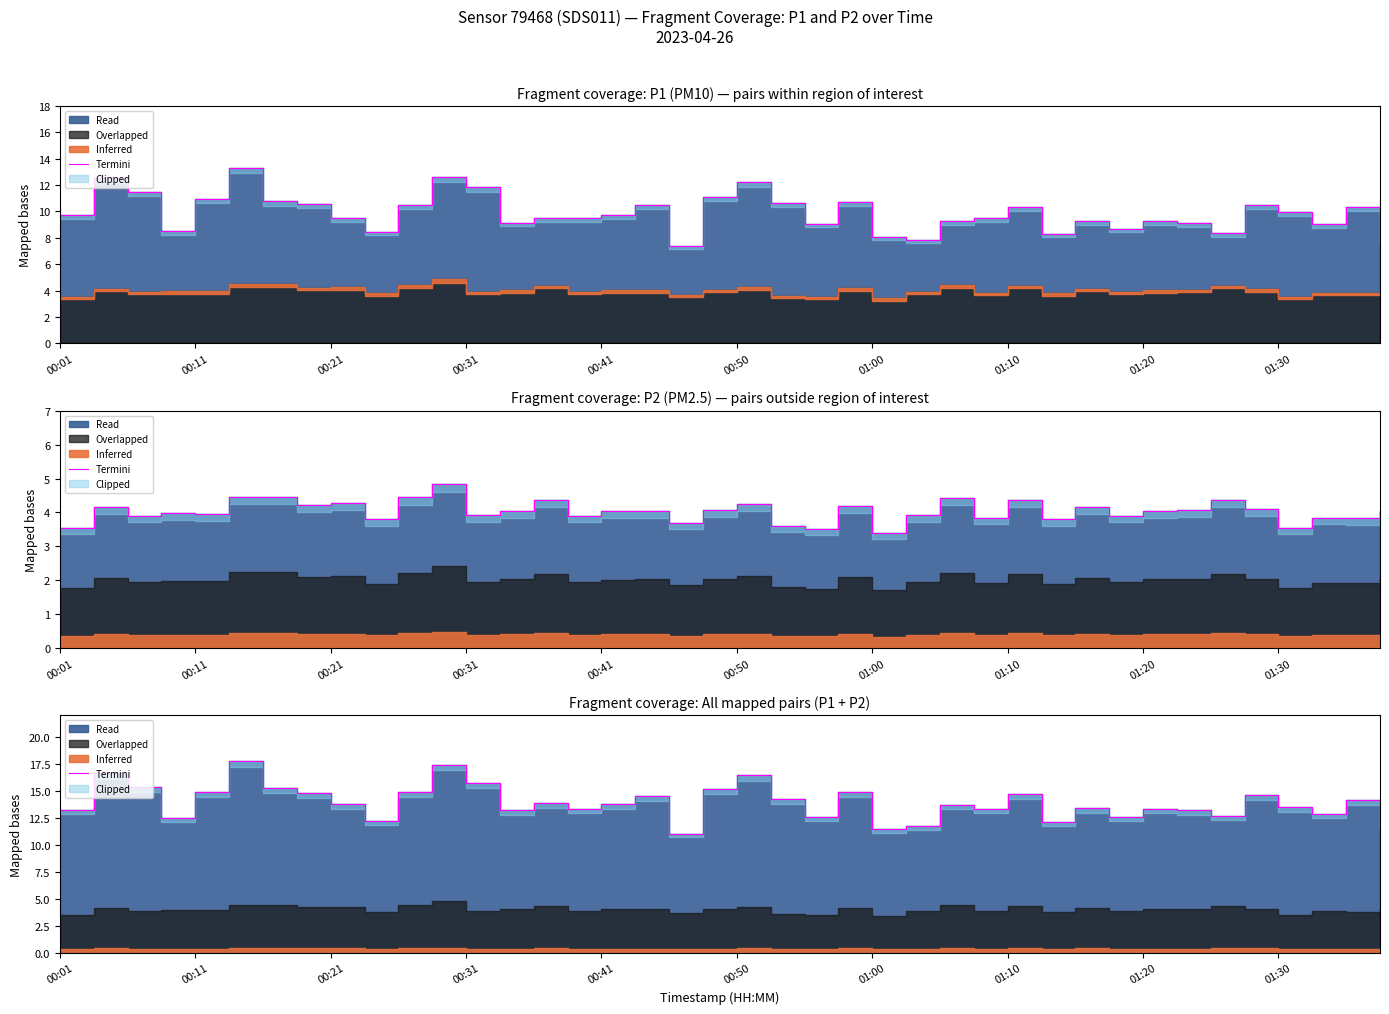

The value at 33 is 8.3. True or false?

False